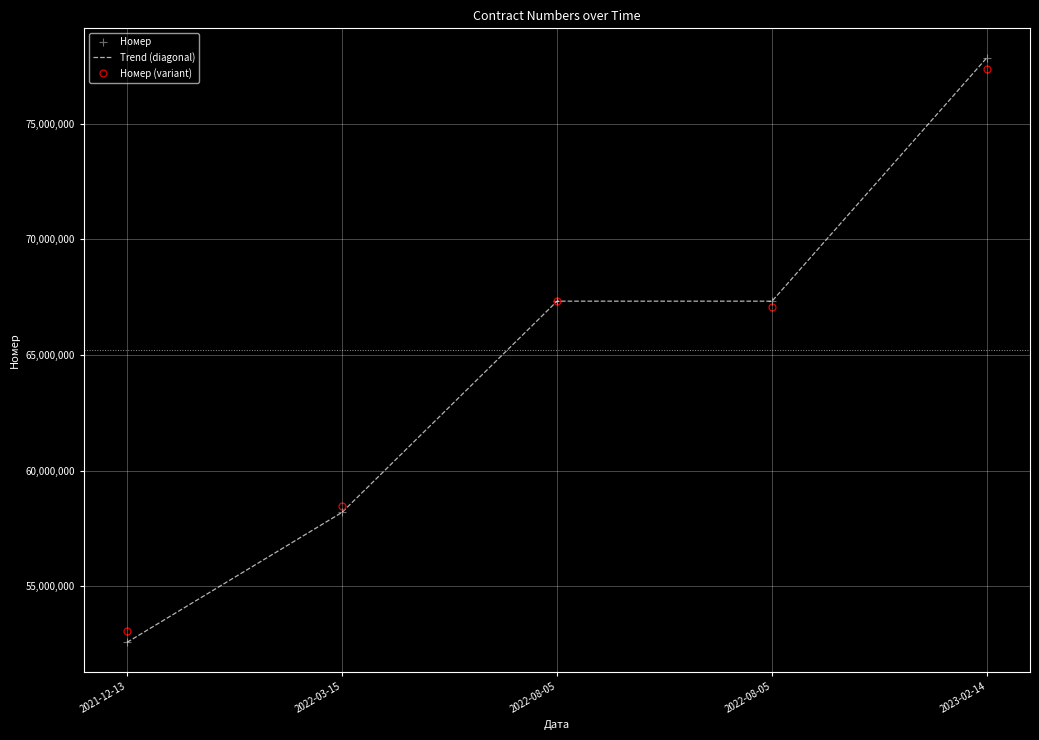

Read the Trend (diagonal) value at 2022-08-05.

67331434.0